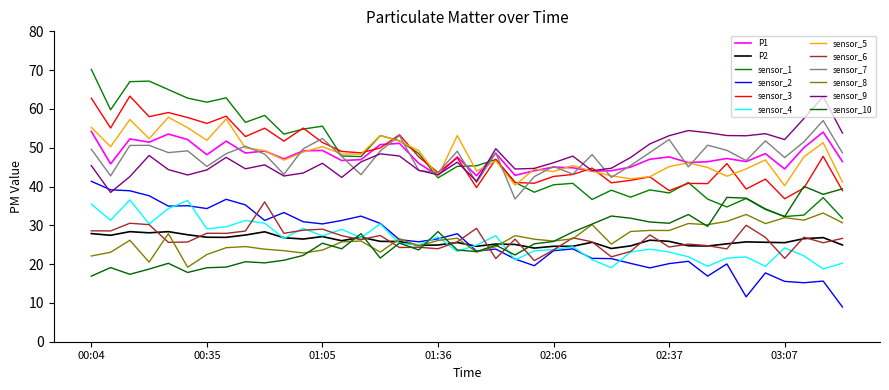

Does the chart display data point markers on the line(s)?

No